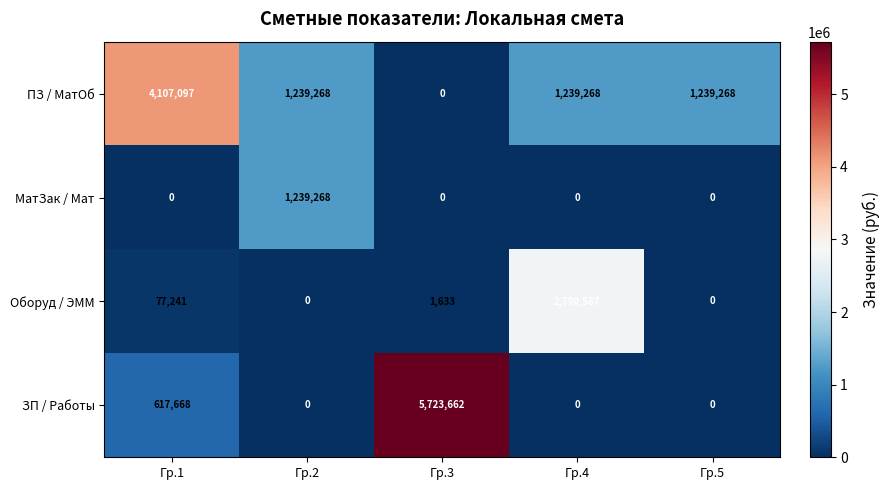

Which label corresponds to the largest value in the chart?

Гр.3